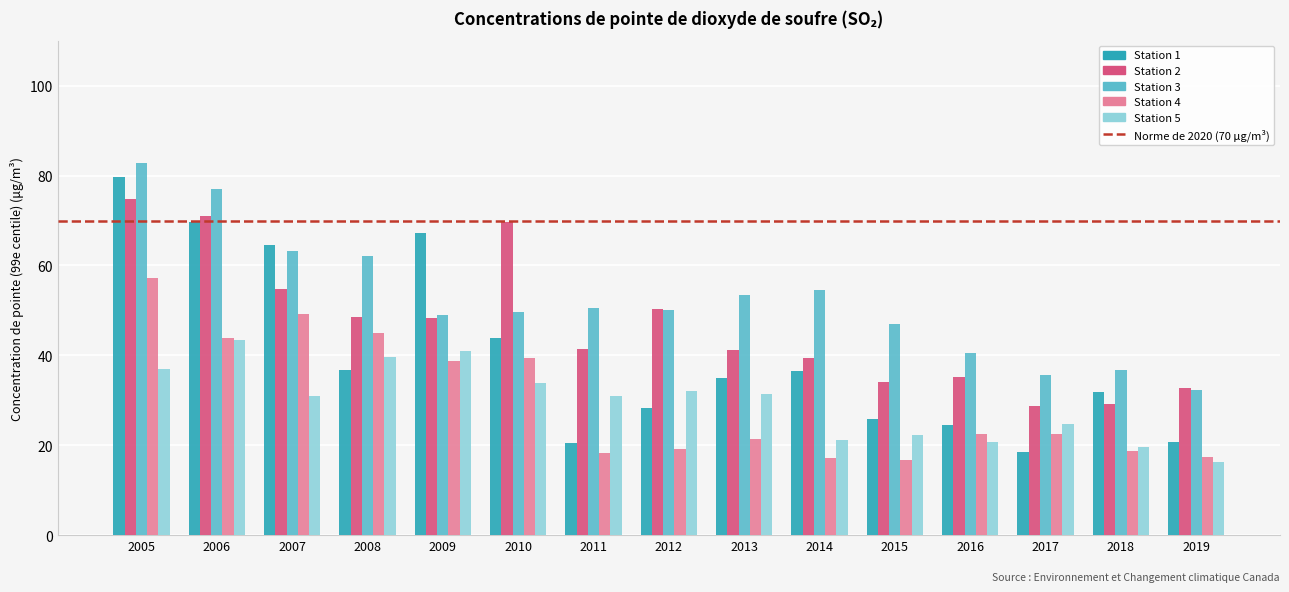

List the series in order of their peak value, highest first.

Station 3, Station 1, Station 2, Station 4, Station 5